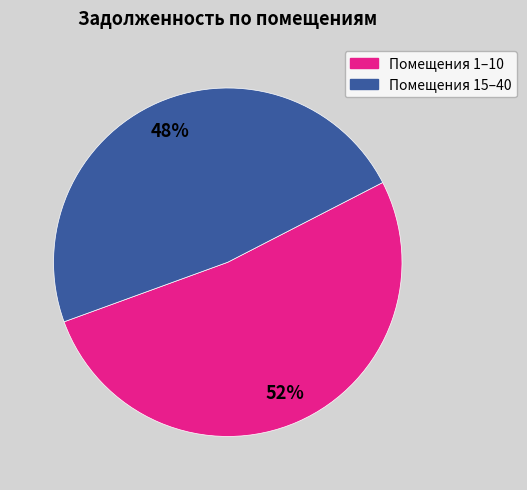

To the nearest percent, what is the difference between the largest and smallest slice percentages?

4%